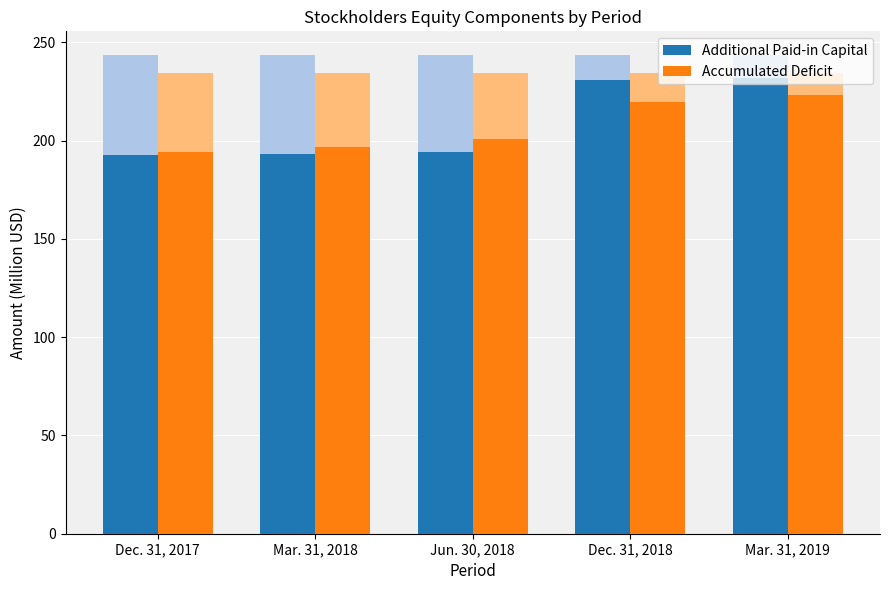

At how many categories does at least one series exceed 199?

3